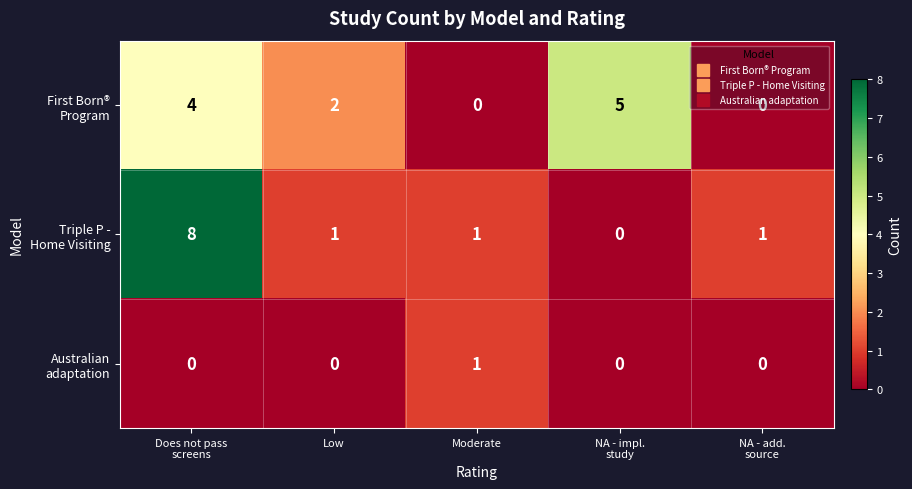

At how many categories does at least one series exceed 0?

5